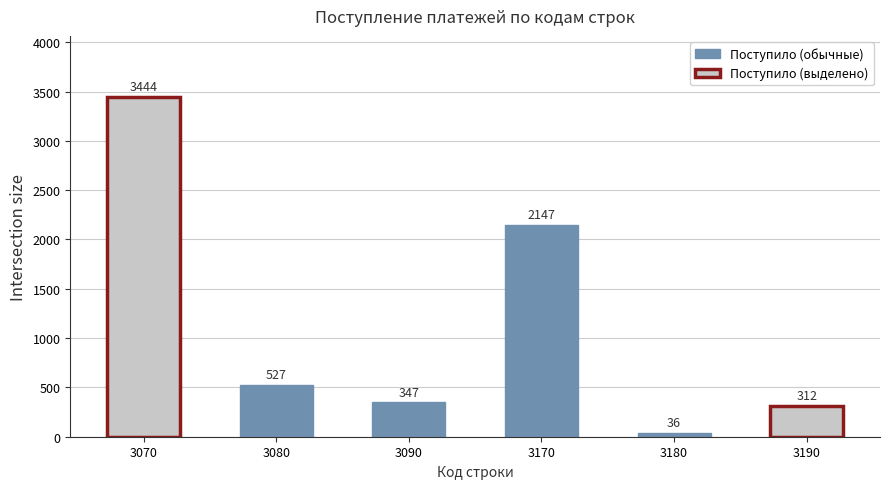

What is the ratio of the value at 3090 to the value at 3170?

0.2